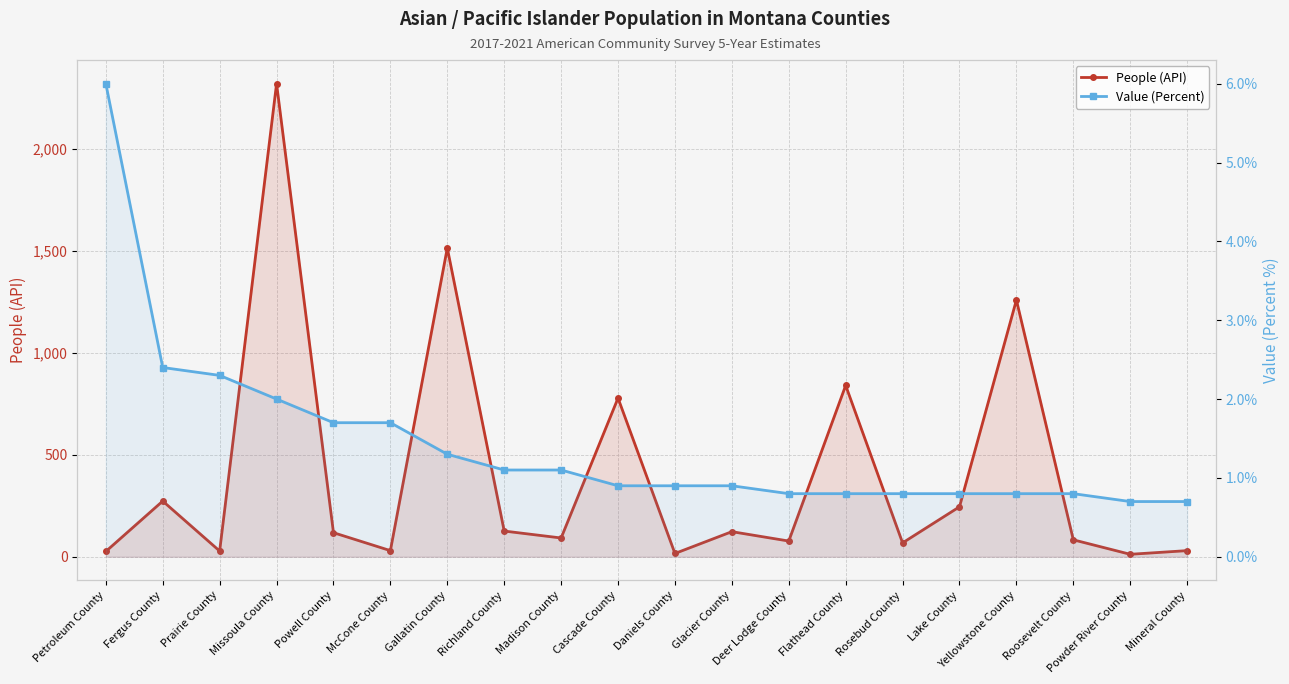

What is the label of the 6th point from the right?

Rosebud County